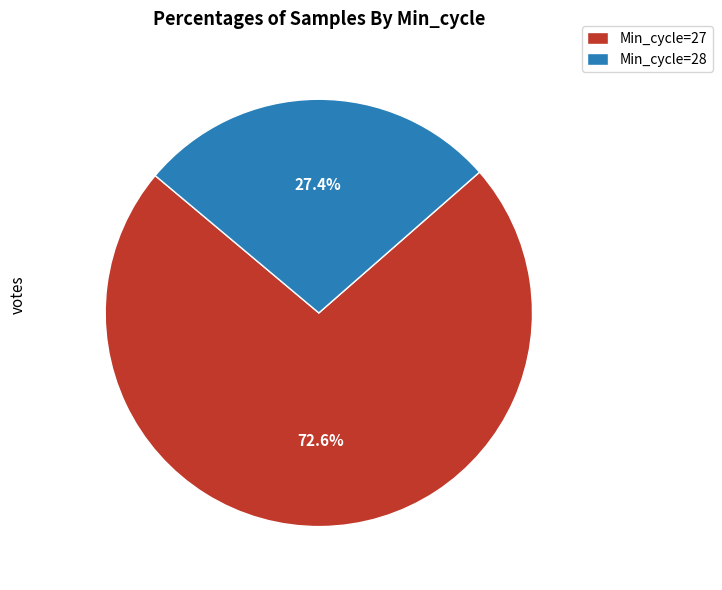

Combined, do Min_cycle=28 and Min_cycle=27 account for over 50%?

Yes